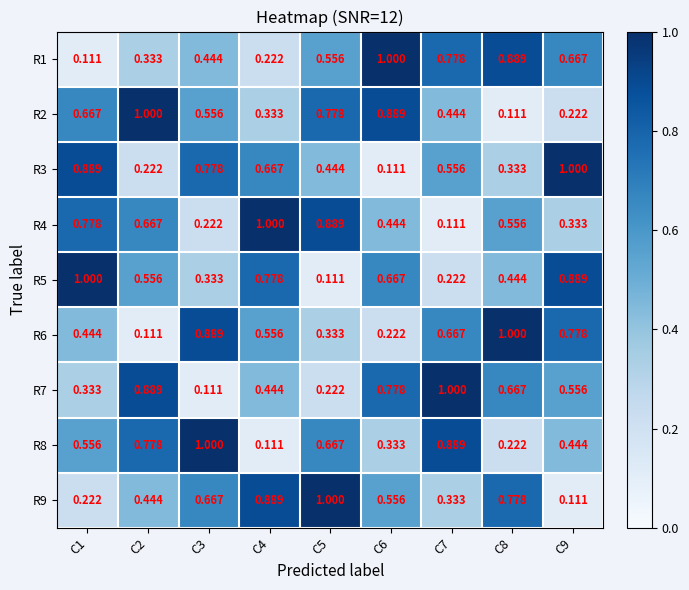

Is the value of R2 at C5 greater than the value of R8 at C5?

Yes